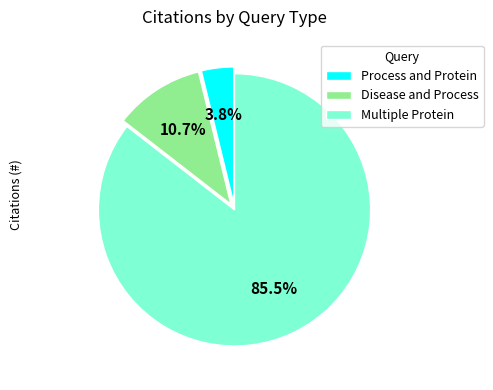

Which slice represents more than half of the pie?

Multiple Protein